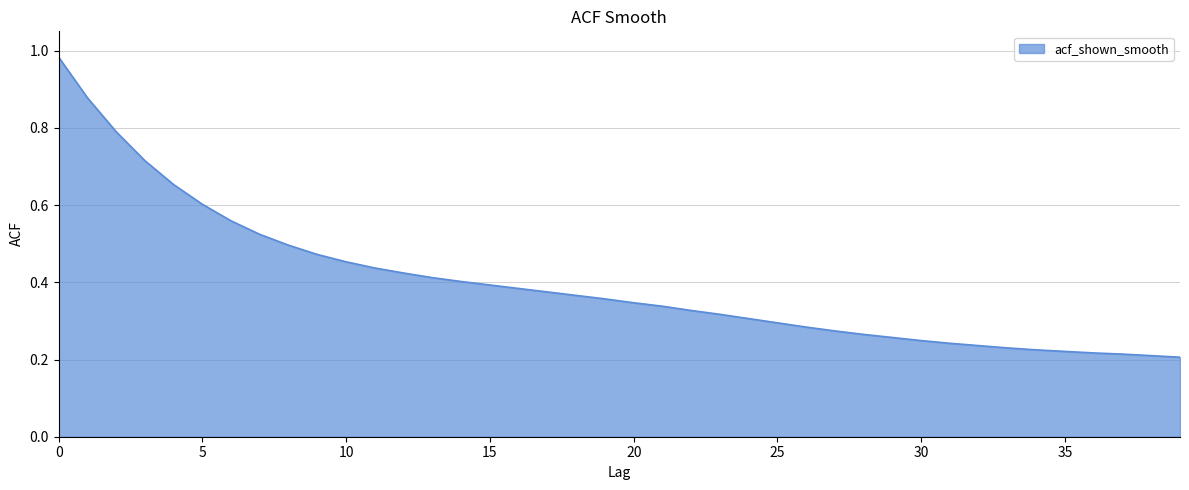

What is the difference between the maximum and minimum values?

0.8